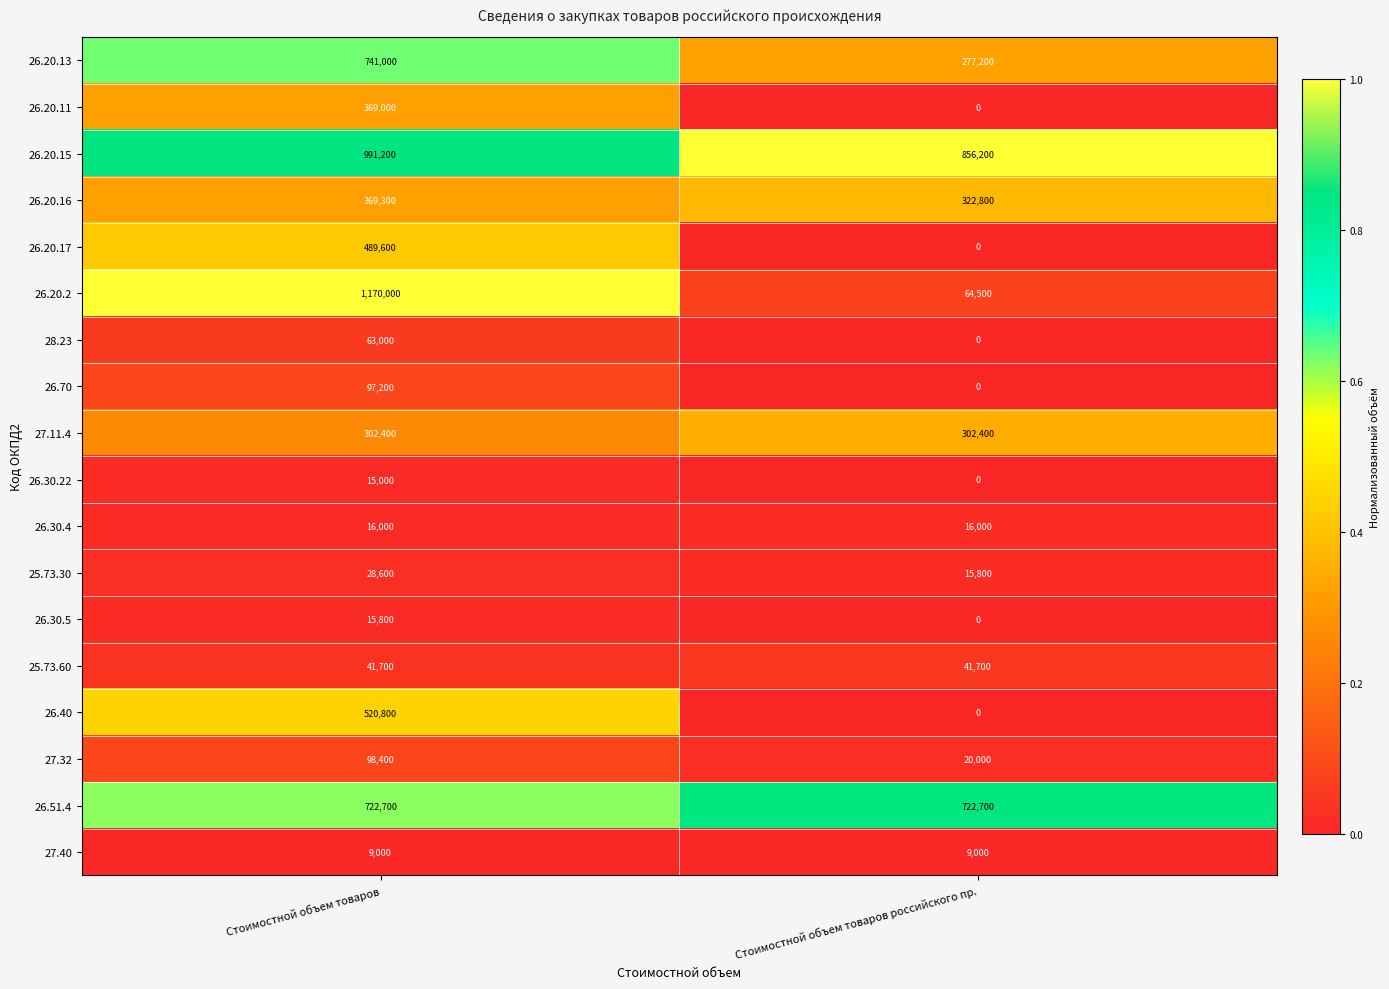

What is the total value across all series at Стоимостной объем товаров российского пр.?

2648300